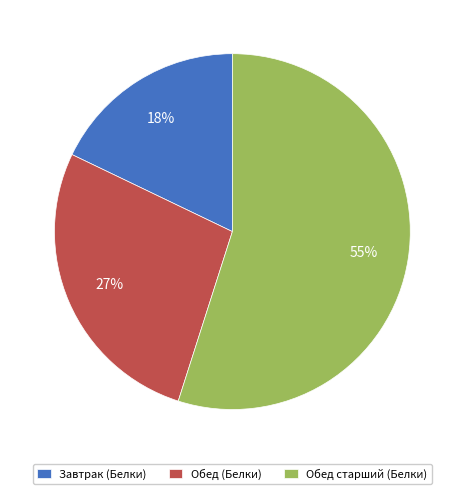

How many segments does this pie chart have?

3